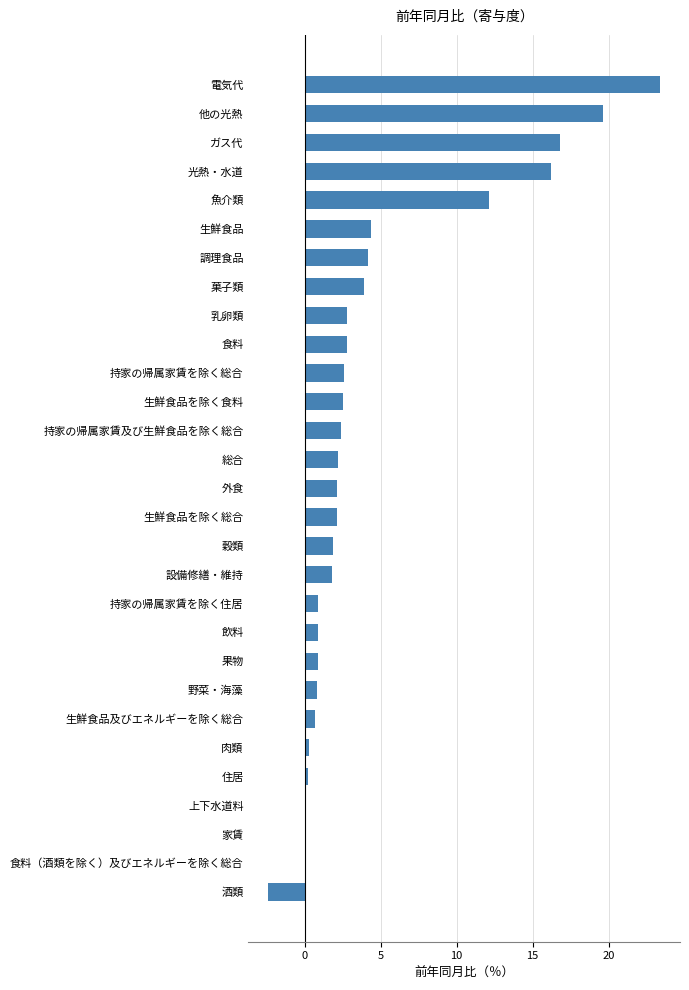

True or false: the data shows 12.1 at 魚介類.

True